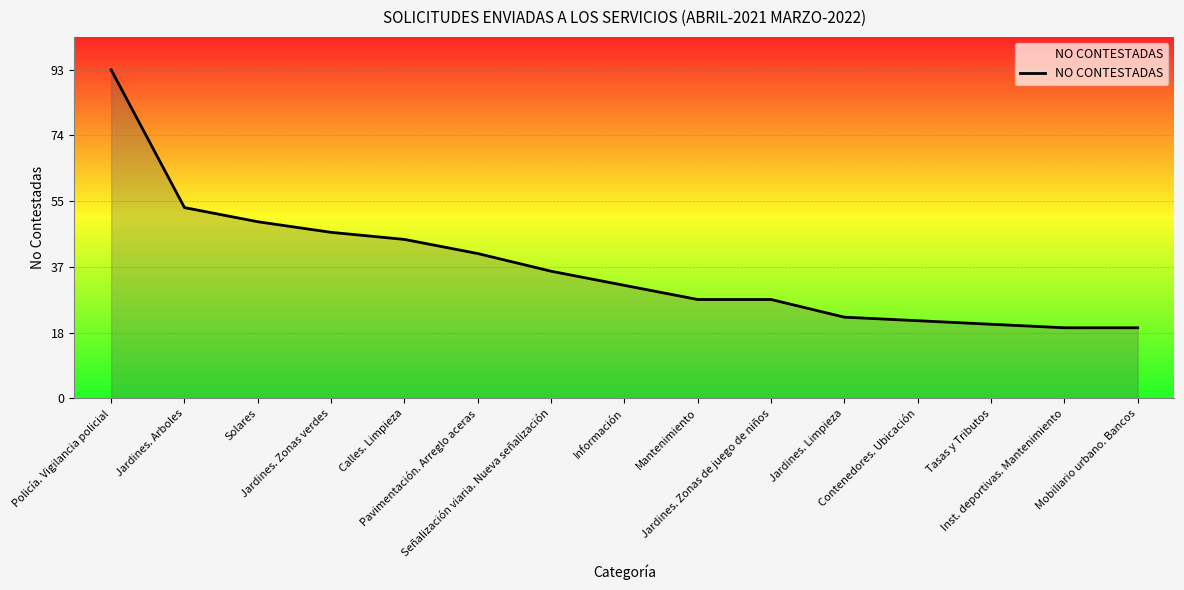

Is it true that the value at Mantenimiento is 44?

False